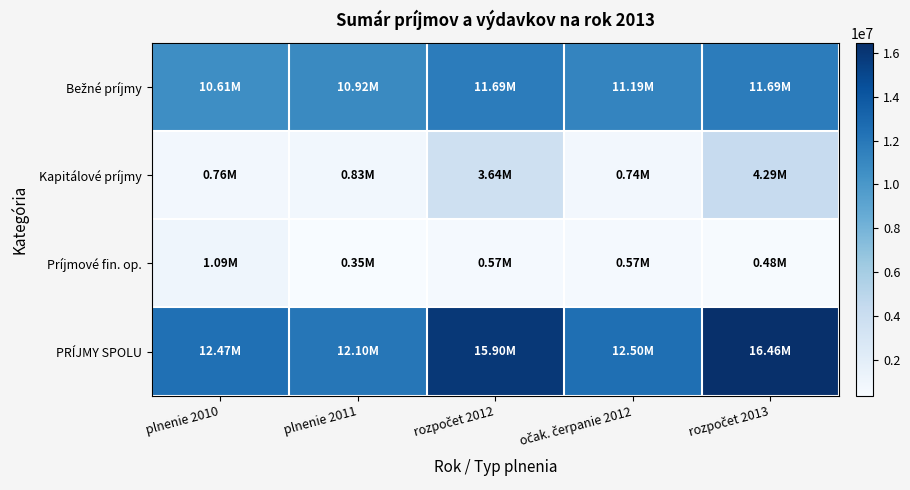

Which series has the largest range (max minus min)?

PRÍJMY SPOLU